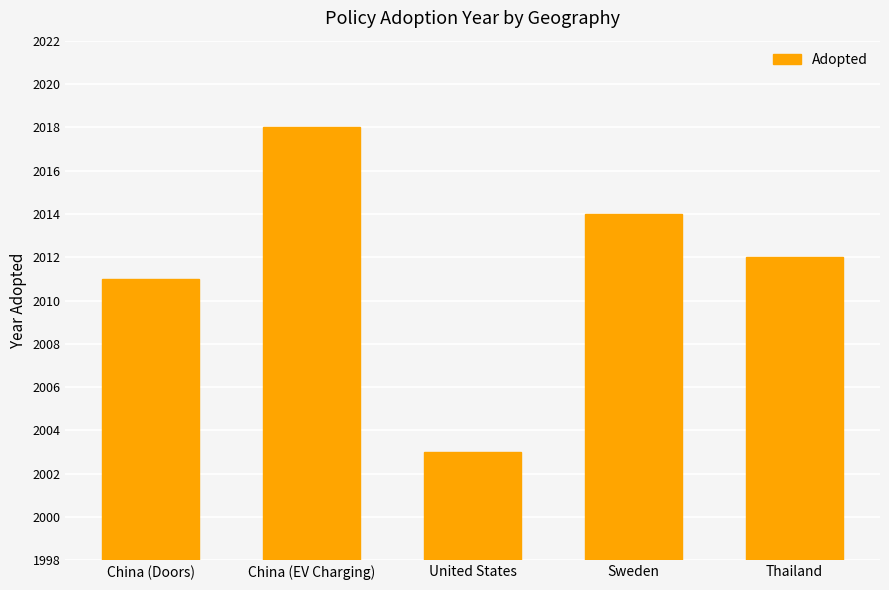

Is it true that the value at Thailand is 970?

False